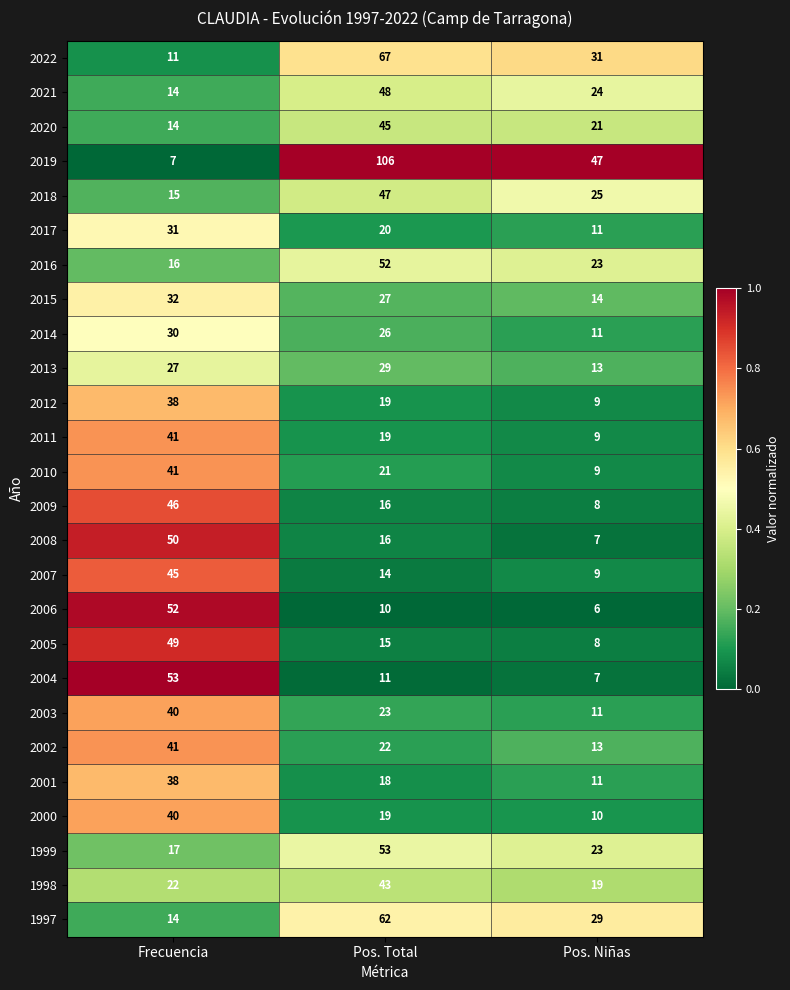

Read the 1998 value at Pos. Total, to the nearest 5.

45